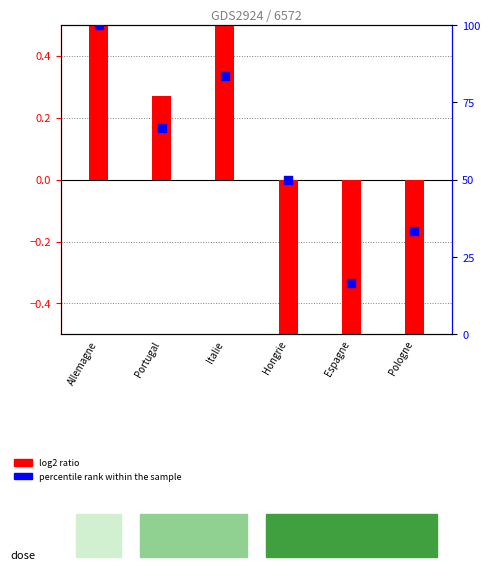

What is the change in value from Allemagne to Espagne?

-83.3